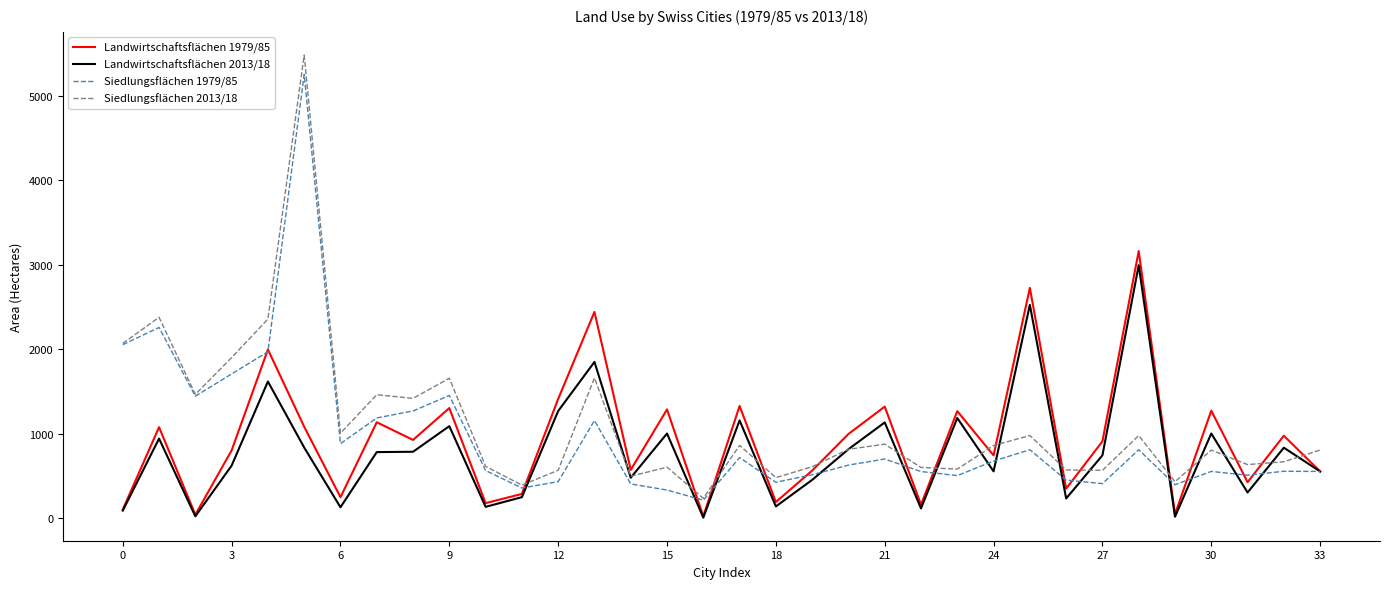

Does the chart display data point markers on the line(s)?

No